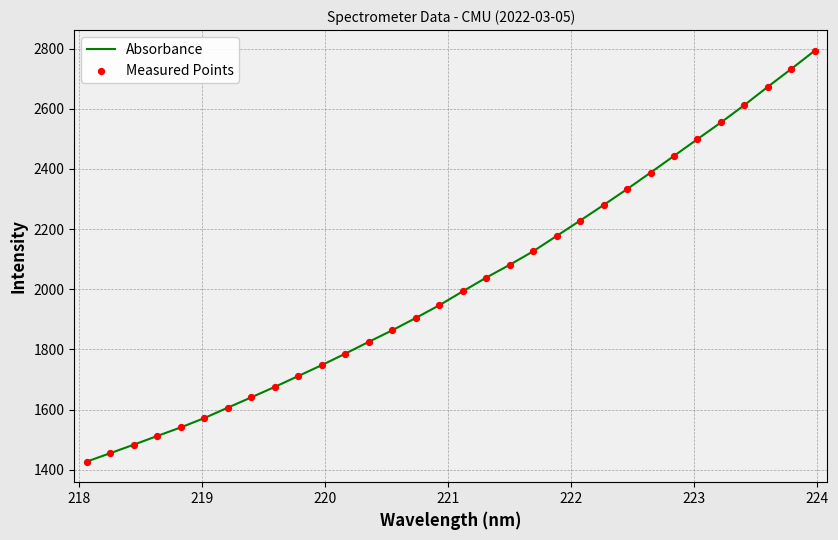

What is the difference between the maximum and minimum values?

1366.5